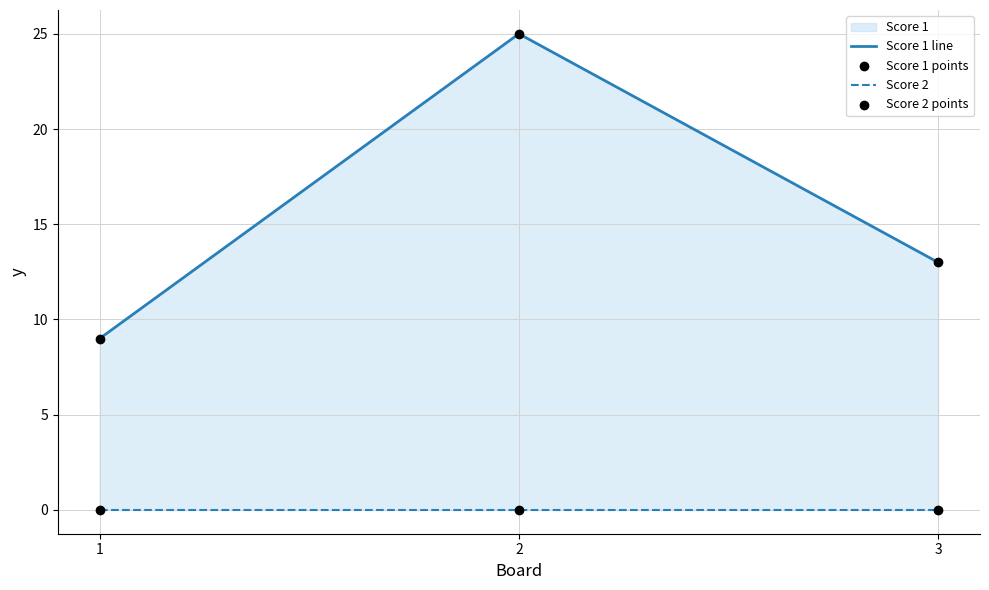

At how many categories does at least one series exceed 19?

1